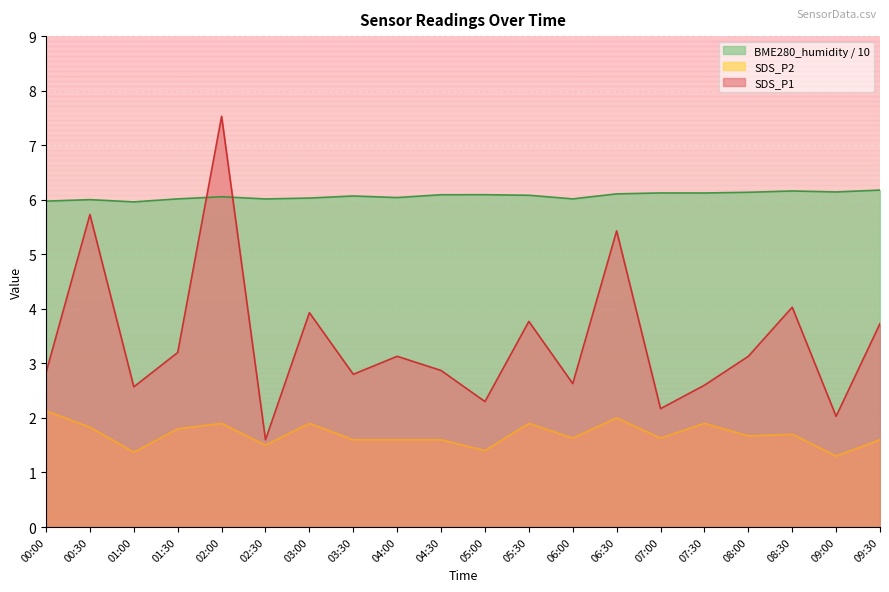

Which label corresponds to the smallest value in the chart?

09:00